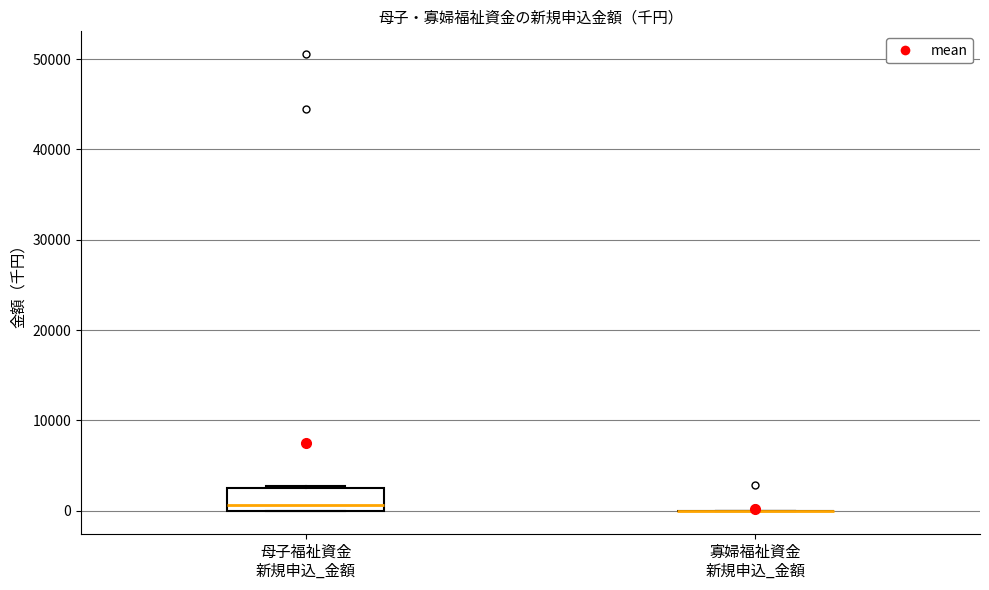

Which box is the tallest, from its lower edge to its upper edge?

母子福祉資金 新規申込_金額